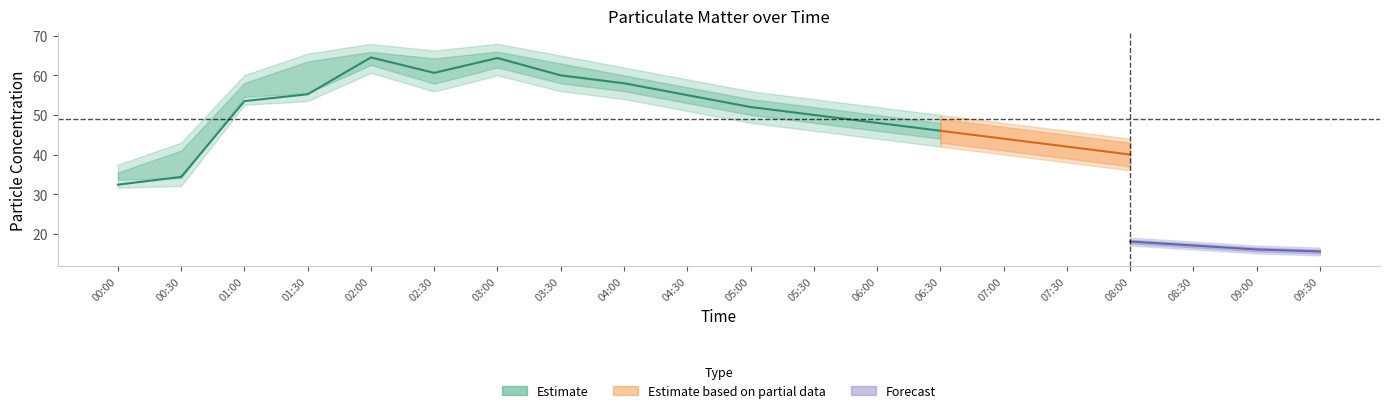

Is it true that SDS_P2 equals 17.0 at 08:30?

True